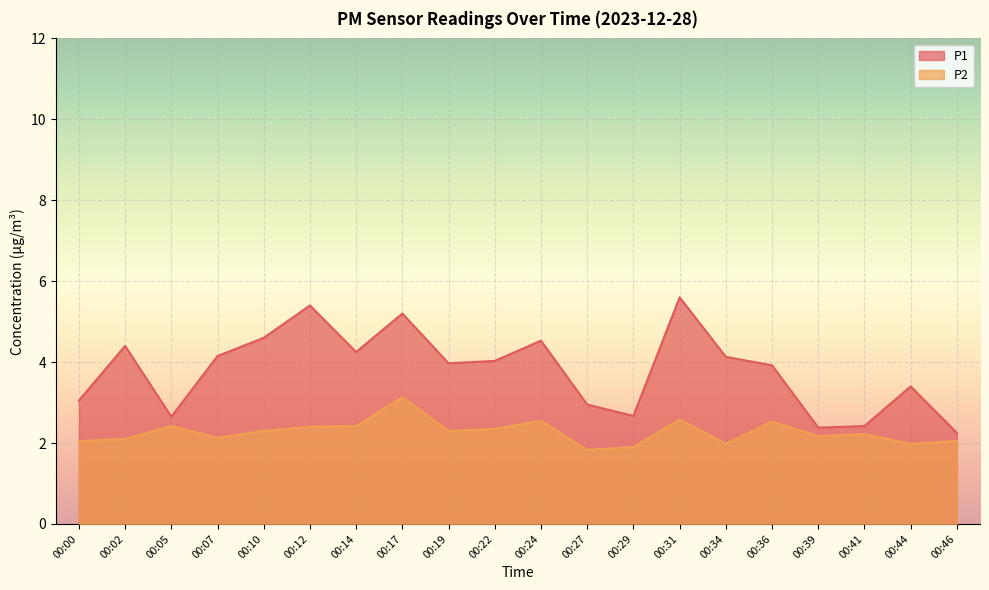

True or false: P2 has a value of 1.4 at 00:46.

False